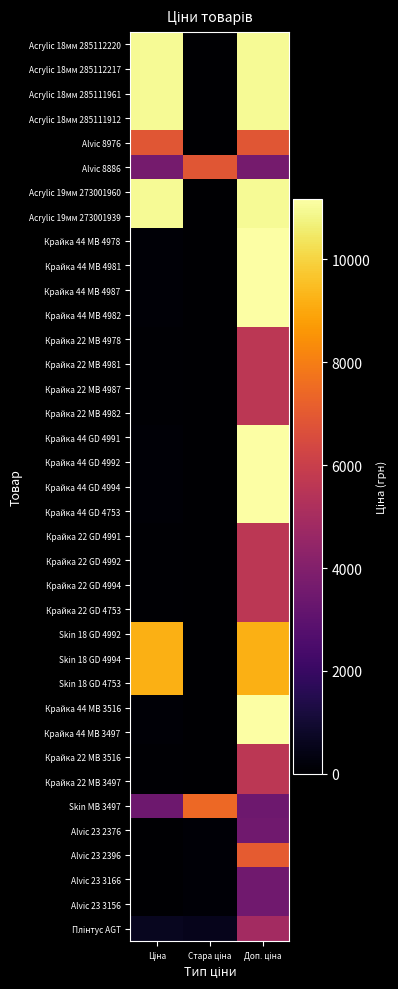

Which category has the lowest value across all series?

Стара ціна